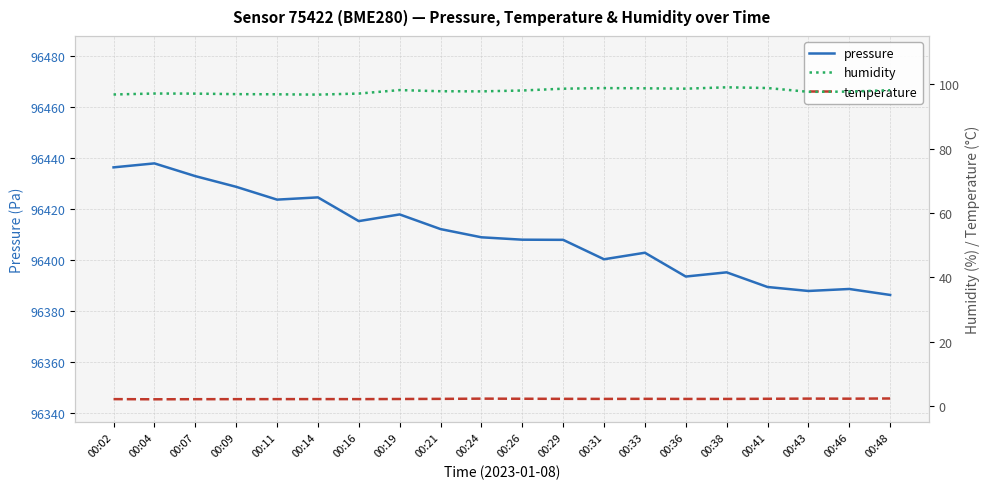

Reading left to right, transcribe all the data shown in this chart.

pressure: 96436.2	96437.8	96432.8	96428.6	96423.6	96424.4	96415.1	96417.8	96412.0	96408.8	96407.8	96407.8	96400.2	96402.7	96393.4	96395.0	96389.3	96387.7	96388.5	96386.2
humidity: 96.8	97.1	97.1	96.9	96.9	96.8	97.1	98.2	97.8	97.8	98.1	98.6	98.8	98.7	98.6	99.0	98.8	97.7	97.7	98.2
temperature: 2.2	2.2	2.2	2.2	2.2	2.2	2.2	2.3	2.3	2.4	2.3	2.3	2.3	2.3	2.3	2.3	2.3	2.4	2.4	2.4